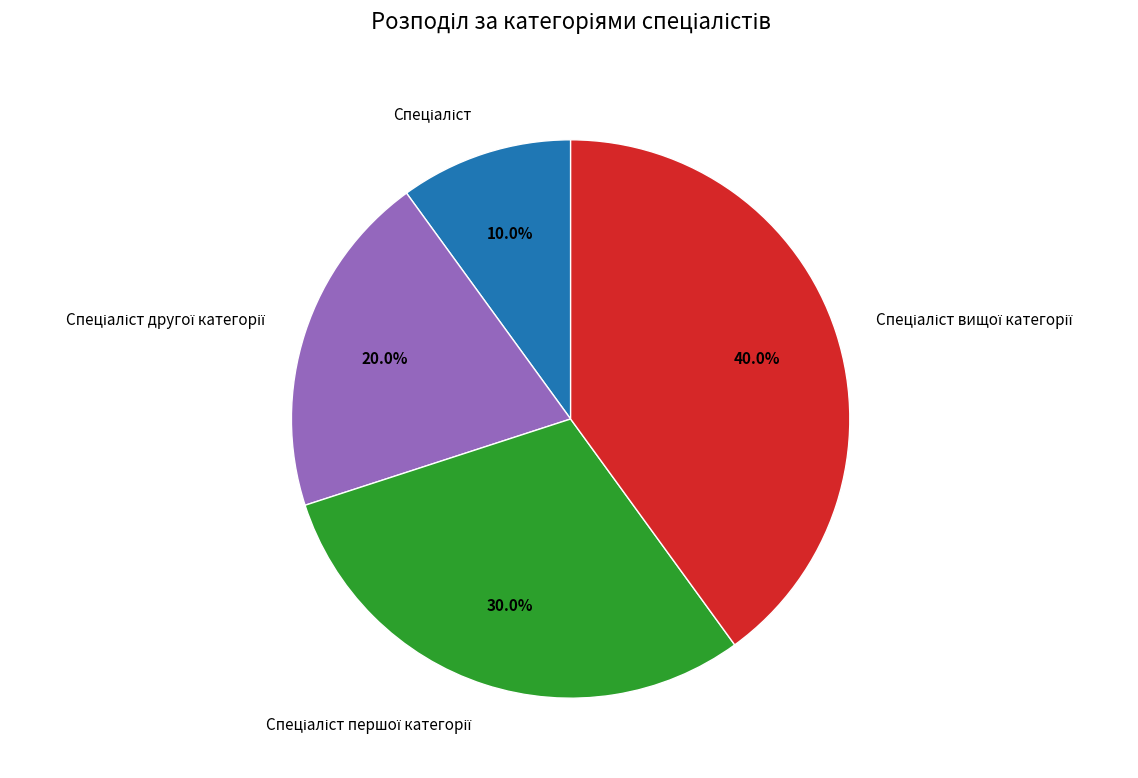

Is there any slice that represents more than half of the pie?

No